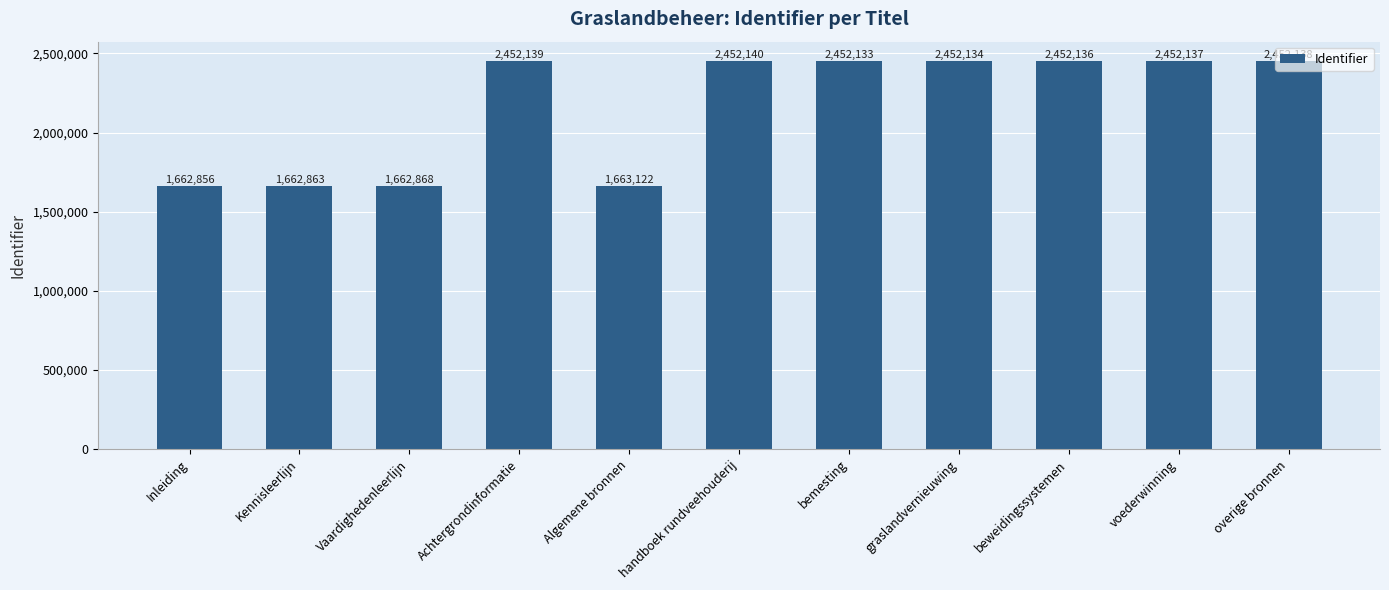

Approximately how many times larger is the value at Inleiding compared to handboek rundveehouderij?

0.7